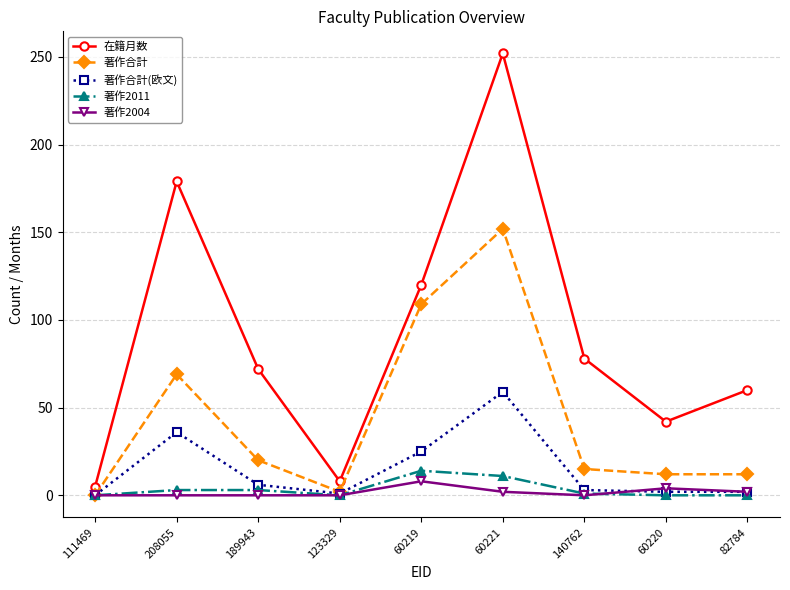

Is it true that 著作合計 equals 12 at 82784?

True